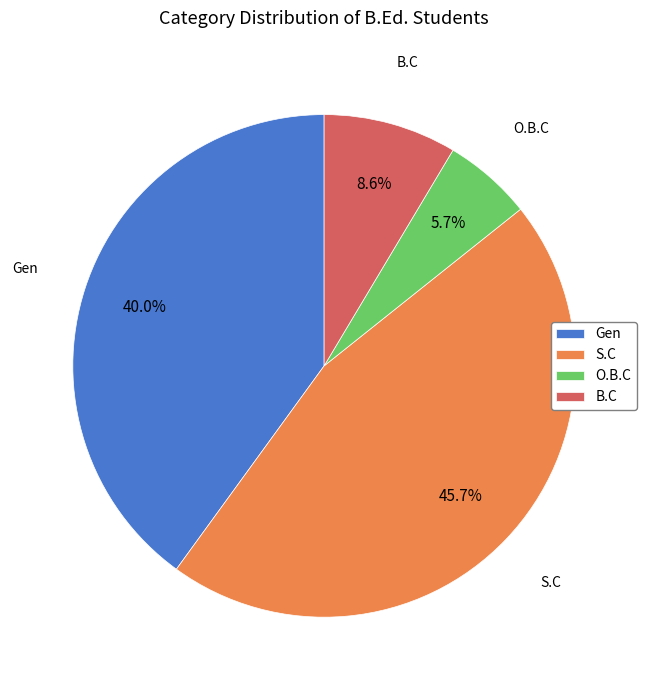

Does O.B.C account for over 50% of the chart?

No